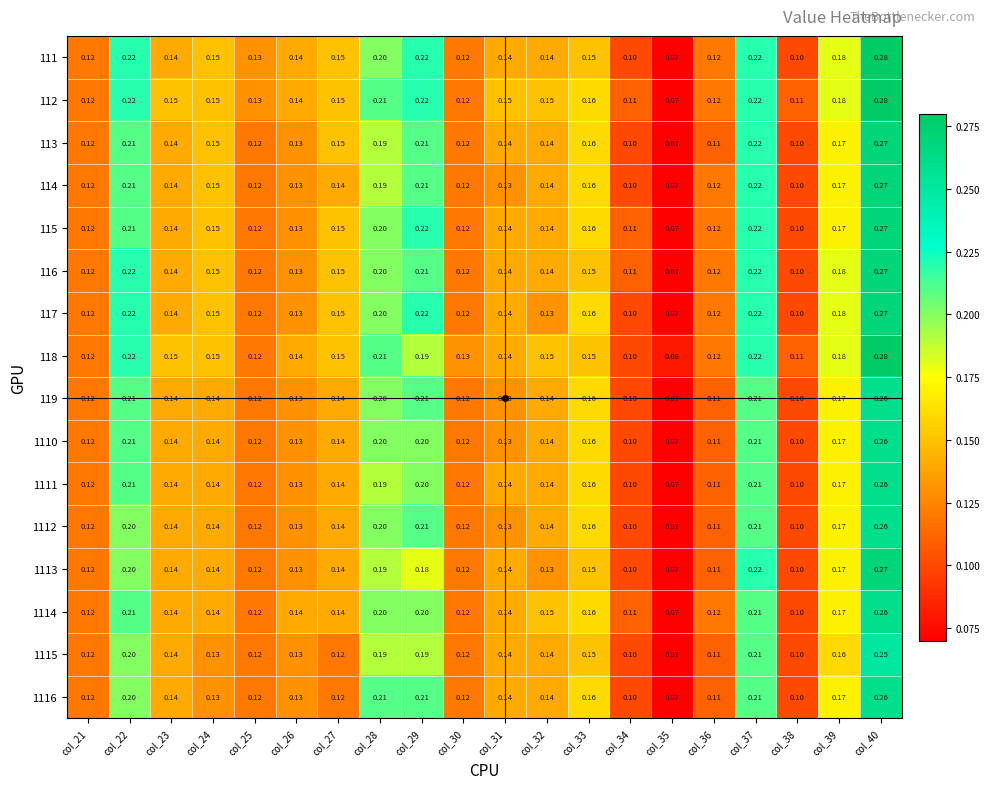

Is the value of 111 at col_26 greater than the value of 1113 at col_36?

Yes